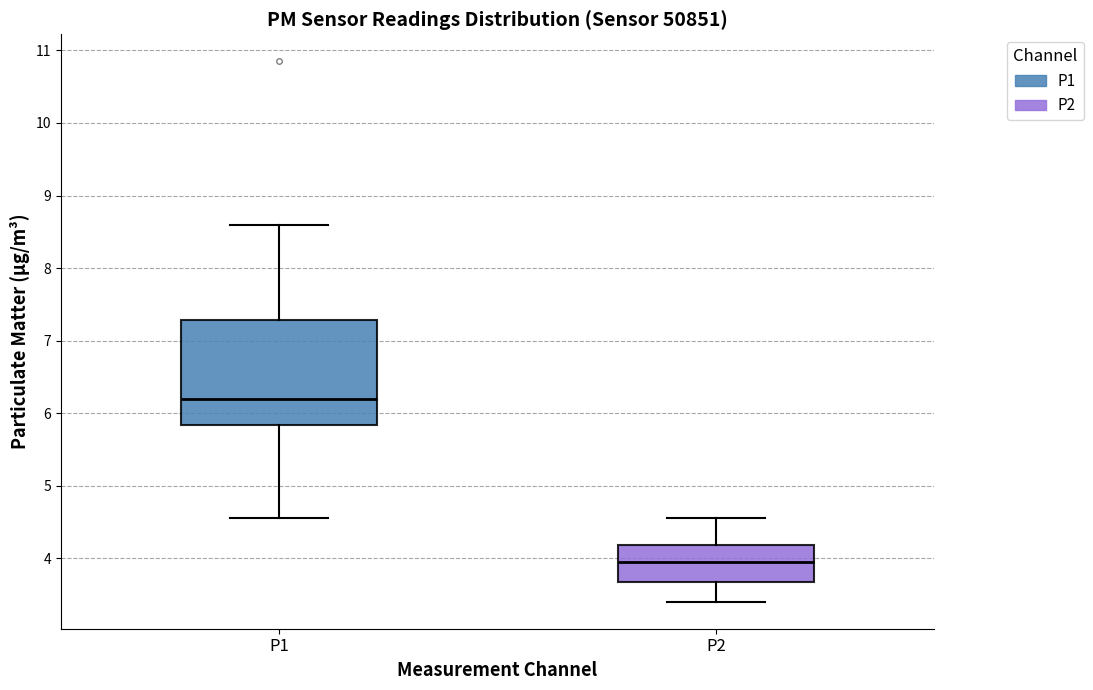

Which box has the lowest median line?

P2